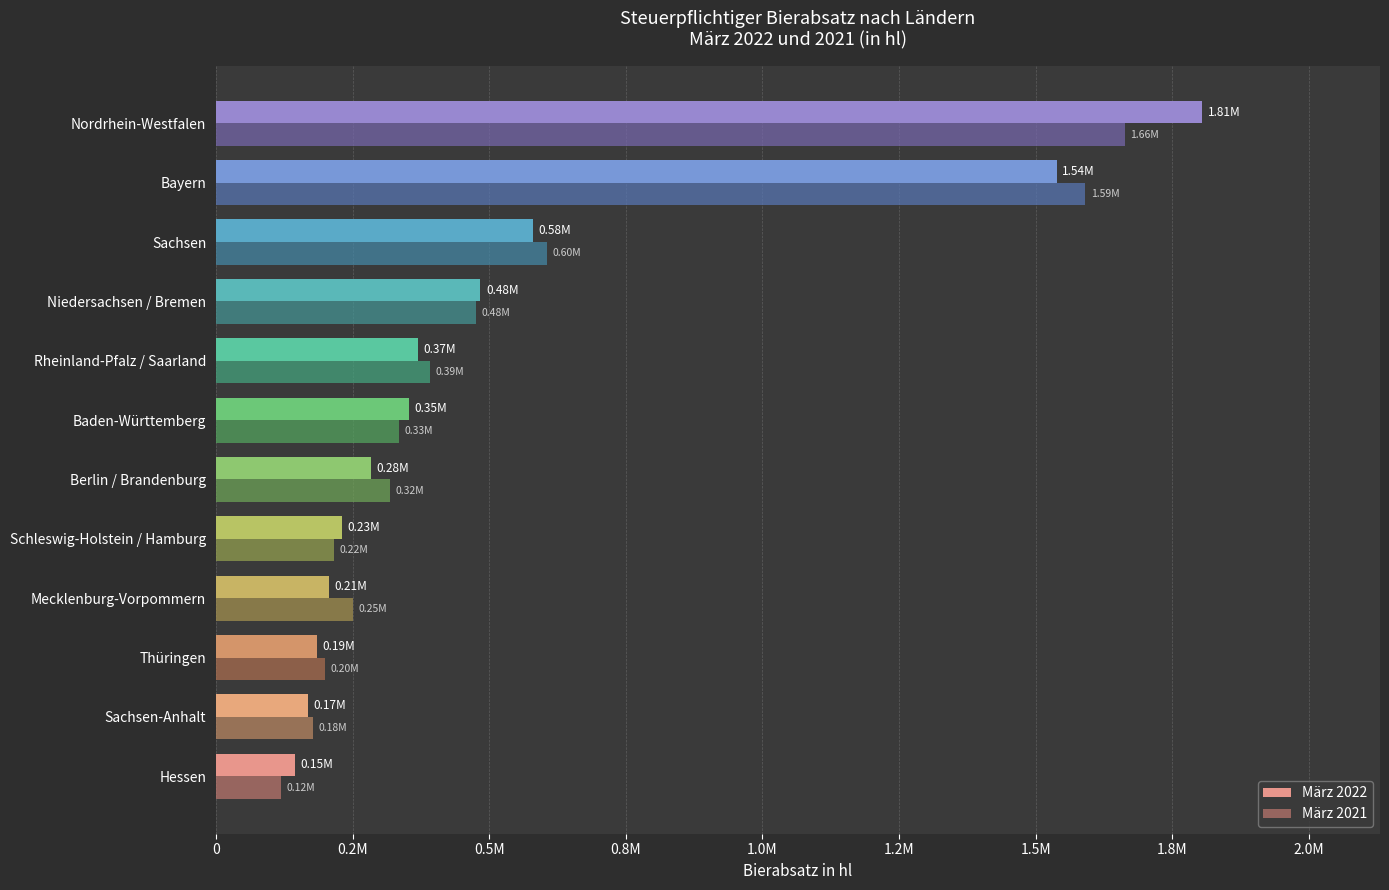

What are all the series names shown in the legend?

März 2022, März 2021